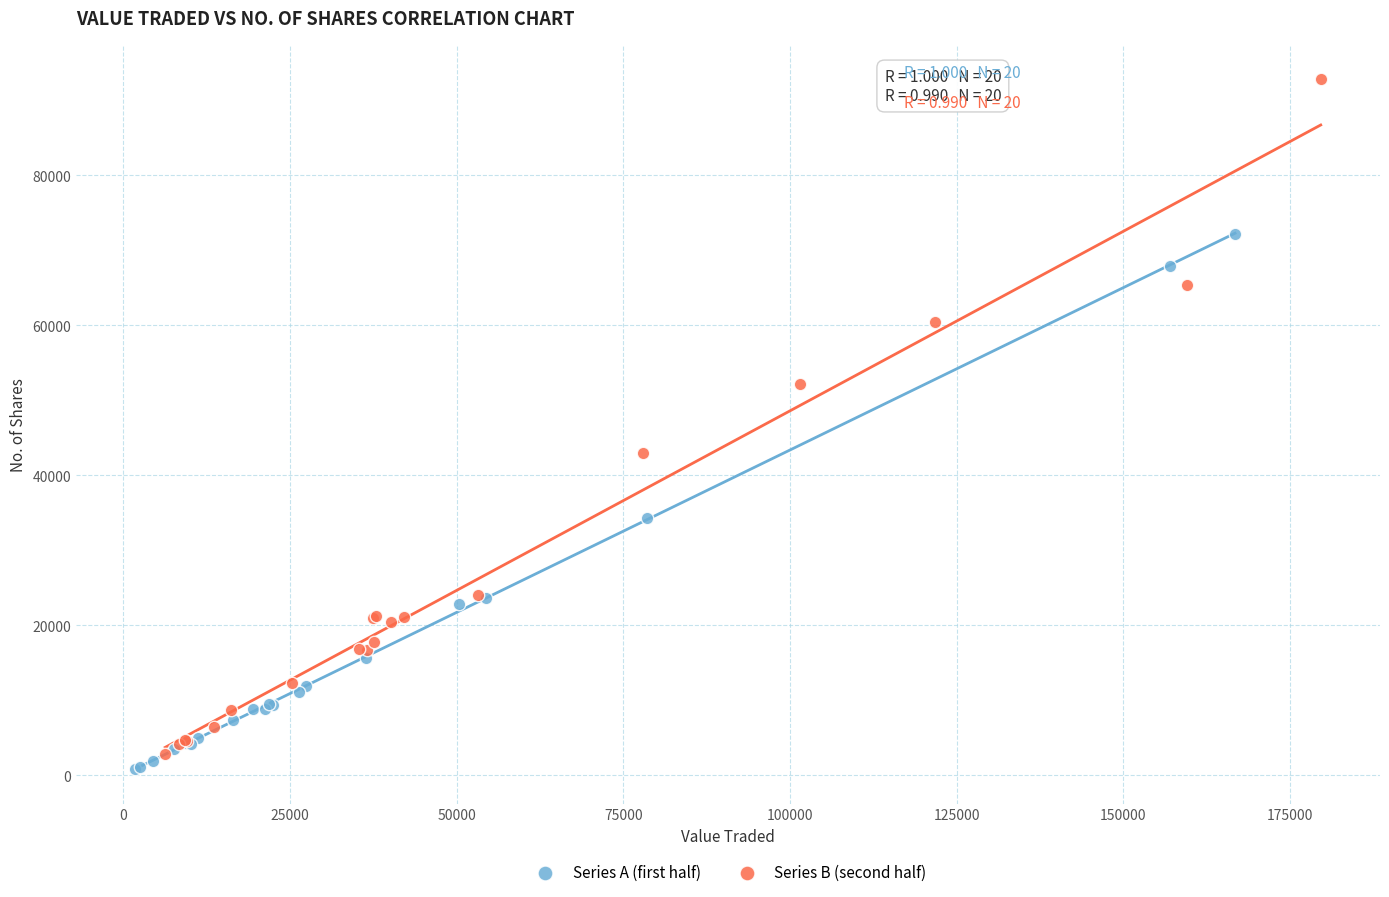

Which series reaches the maximum Y coordinate?

Series B (second half)